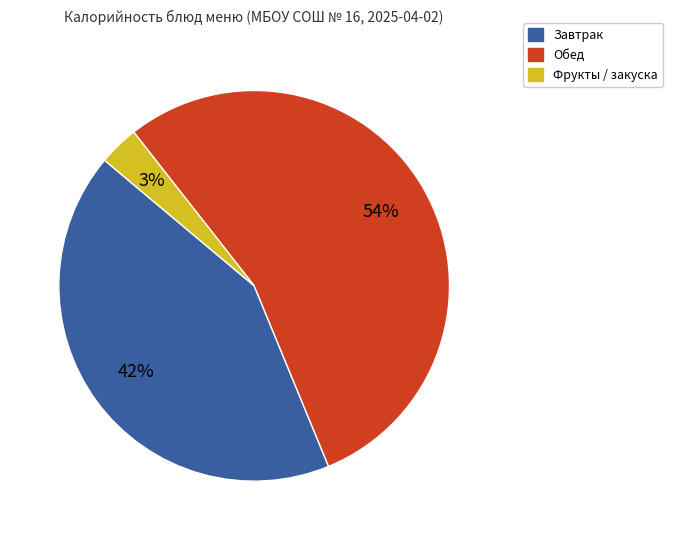

Is there any slice that represents more than half of the pie?

Yes